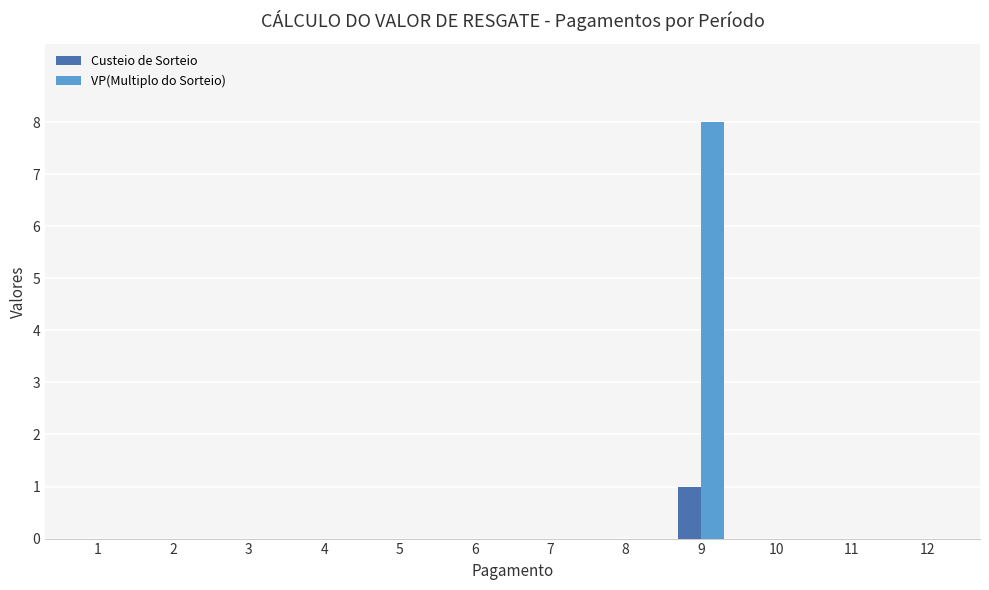

The value of VP(Multiplo do Sorteio) at 2 is 0. True or false?

True